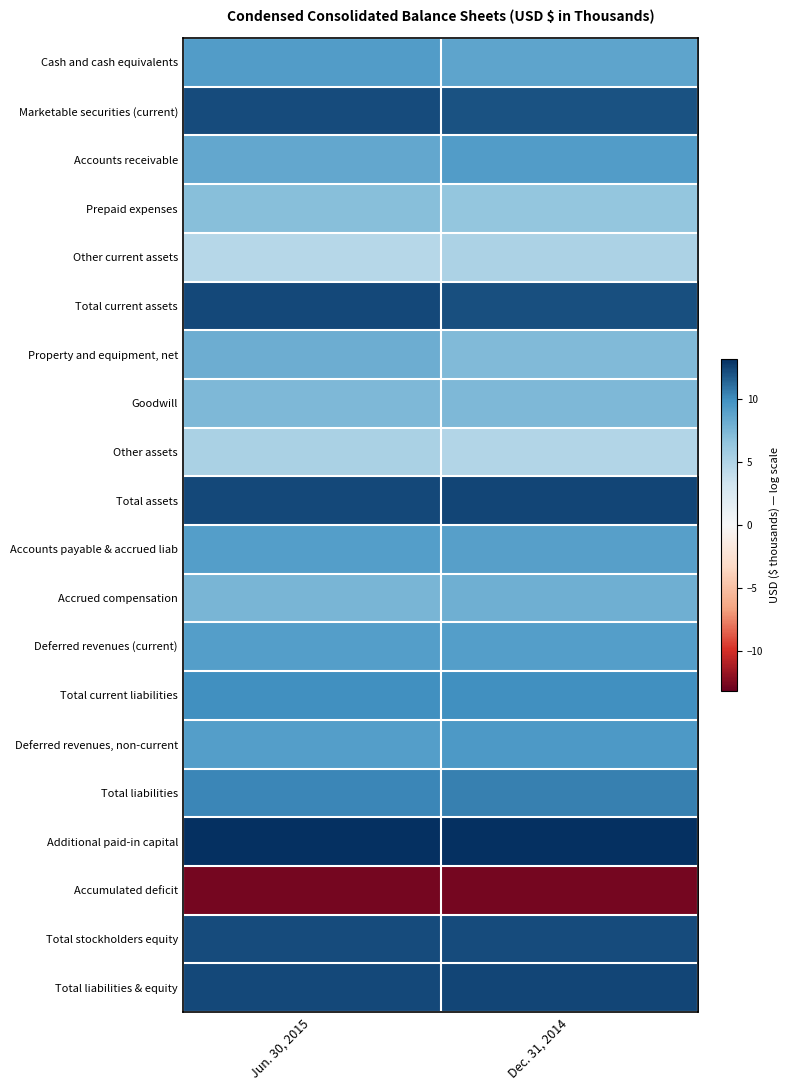

Which label corresponds to the largest value in the chart?

Jun. 30, 2015